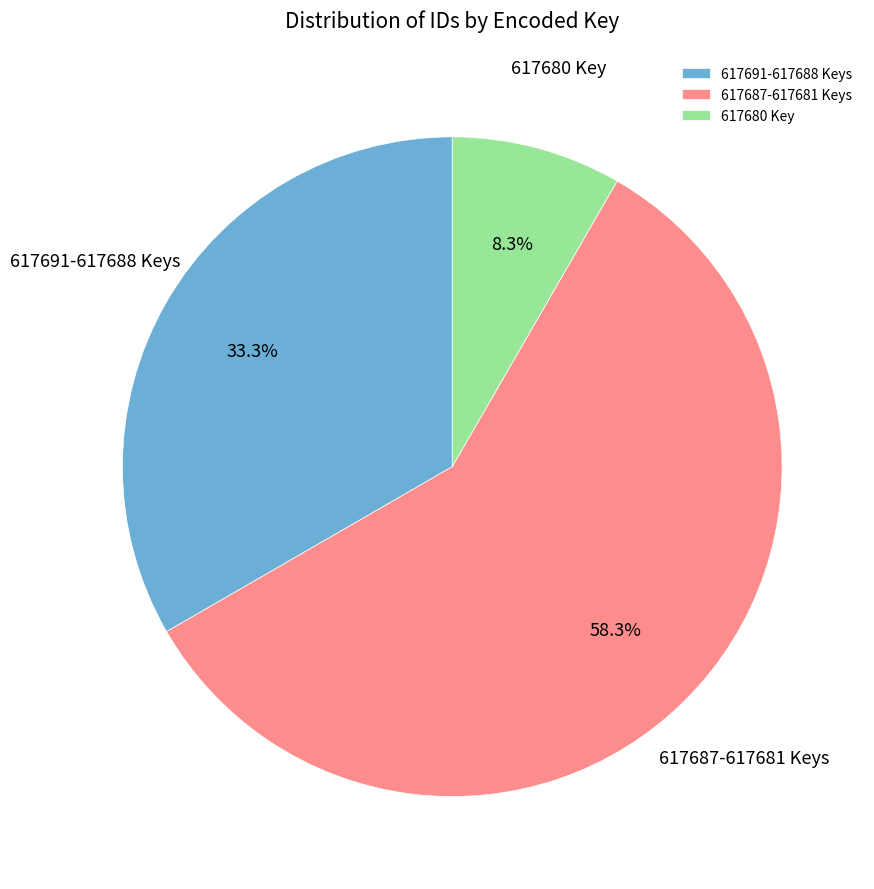

How many slices are in this pie chart?

3